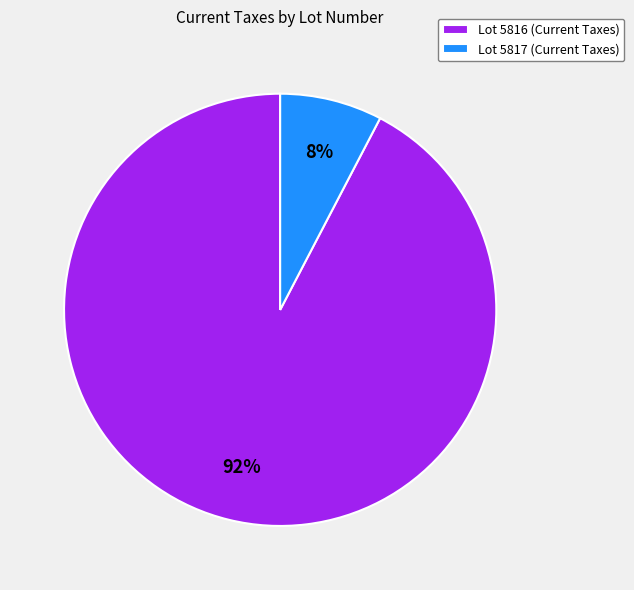

Which category accounts for the majority?

Lot 5816 (Current Taxes)